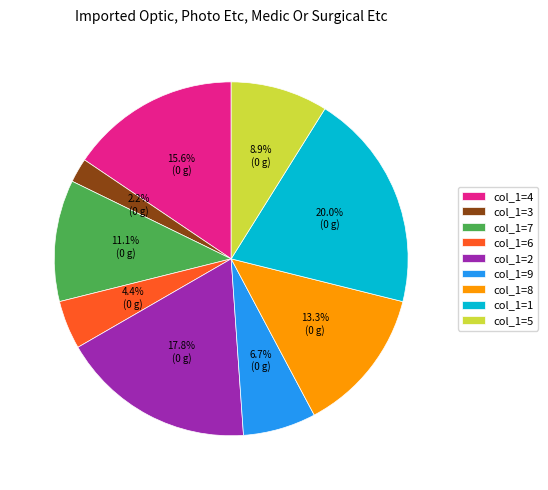

Rank the categories by value from highest to lowest.

col_1=1, col_1=2, col_1=4, col_1=8, col_1=7, col_1=5, col_1=9, col_1=6, col_1=3